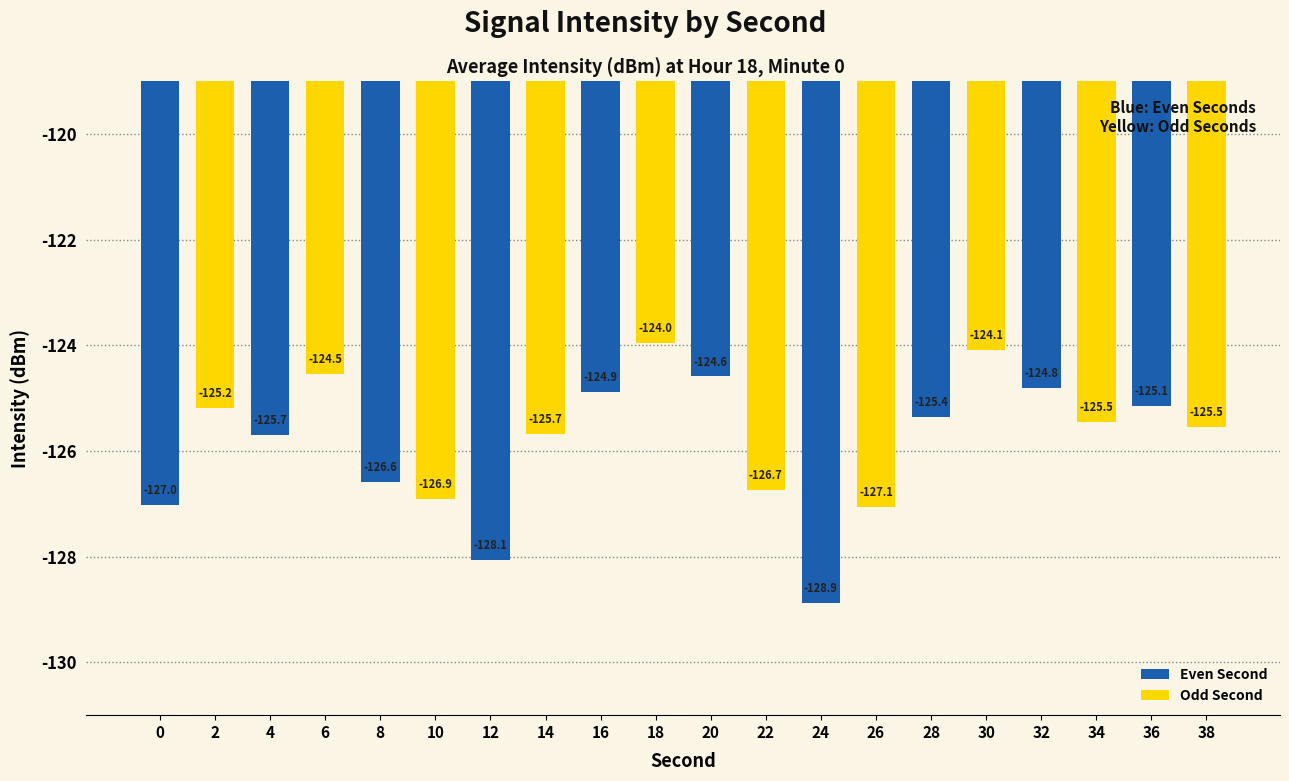

What is the smallest value displayed?

-128.9